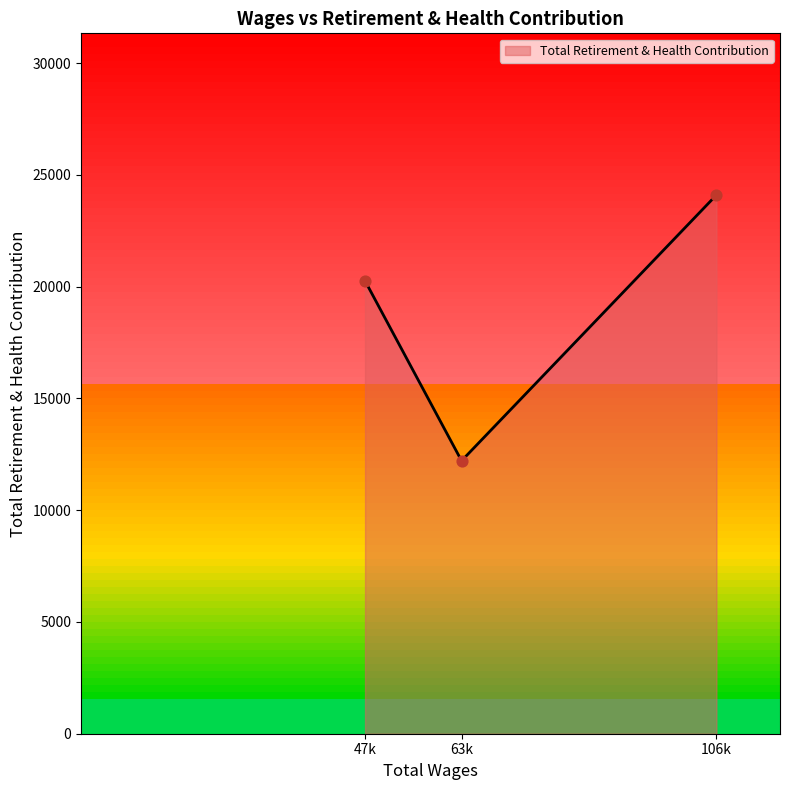

What is the ratio of the value at 47k to the value at 63k?

1.7